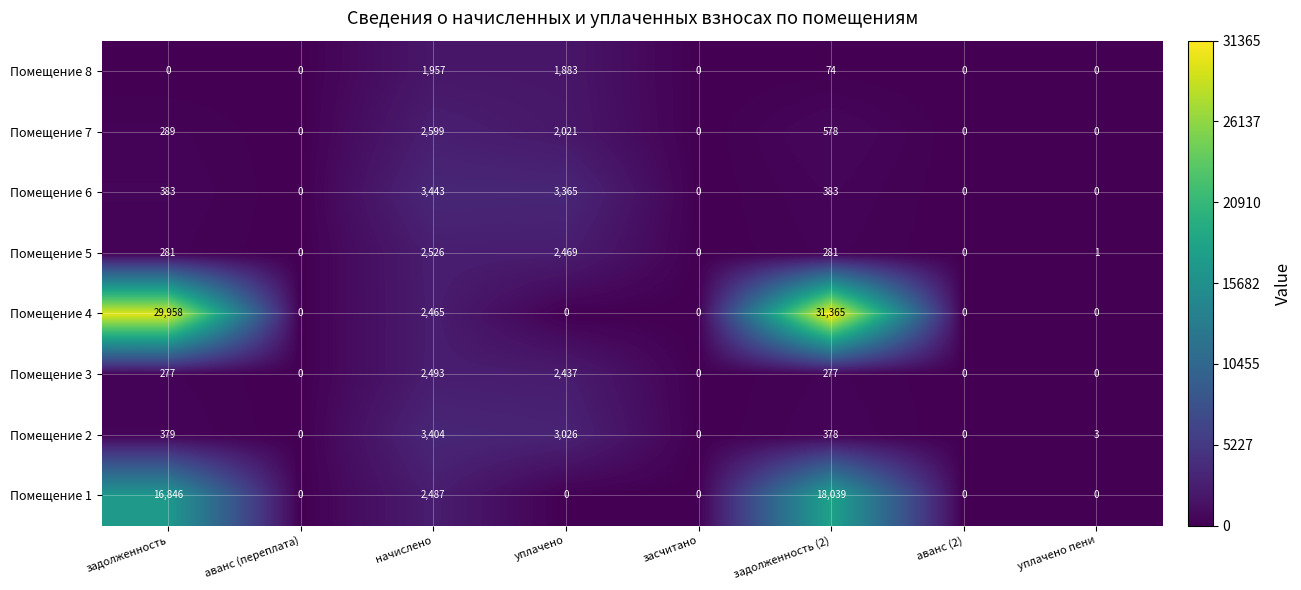

What is the greatest value displayed?

31365